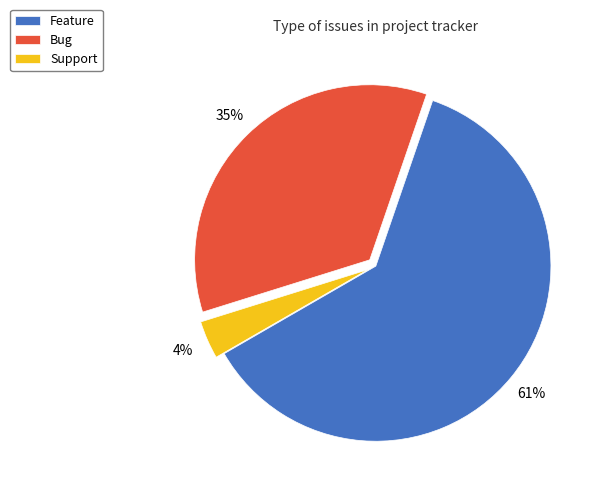

How many slices are in this pie chart?

3